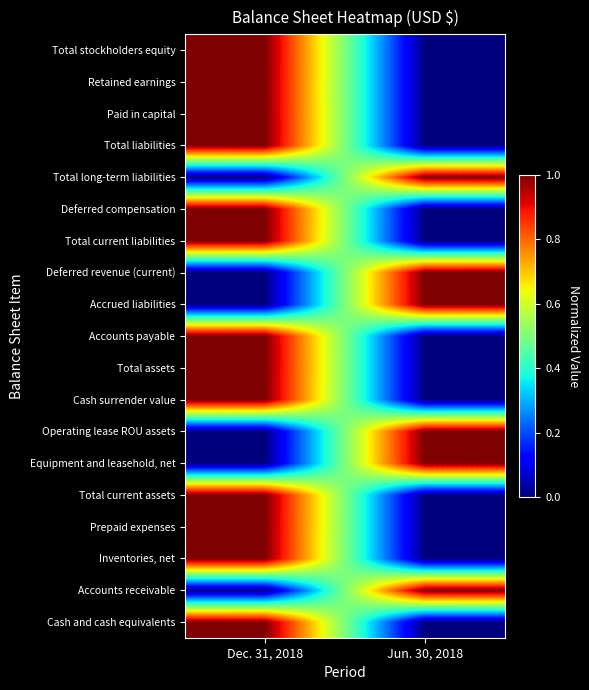

Reading left to right, transcribe all the data shown in this chart.

Cash and cash equivalents: Dec. 31, 2018=1	Jun. 30, 2018=0
Accounts receivable: Dec. 31, 2018=0	Jun. 30, 2018=1
Inventories, net: Dec. 31, 2018=1	Jun. 30, 2018=0
Prepaid expenses: Dec. 31, 2018=1	Jun. 30, 2018=0
Total current assets: Dec. 31, 2018=1	Jun. 30, 2018=0
Equipment and leasehold, net: Dec. 31, 2018=0	Jun. 30, 2018=1
Operating lease ROU assets: Dec. 31, 2018=0	Jun. 30, 2018=1
Cash surrender value: Dec. 31, 2018=1	Jun. 30, 2018=0
Total assets: Dec. 31, 2018=1	Jun. 30, 2018=0
Accounts payable: Dec. 31, 2018=1	Jun. 30, 2018=0
Accrued liabilities: Dec. 31, 2018=0	Jun. 30, 2018=1
Deferred revenue (current): Dec. 31, 2018=0	Jun. 30, 2018=1
Total current liabilities: Dec. 31, 2018=1	Jun. 30, 2018=0
Deferred compensation: Dec. 31, 2018=1	Jun. 30, 2018=0
Total long-term liabilities: Dec. 31, 2018=0	Jun. 30, 2018=1
Total liabilities: Dec. 31, 2018=1	Jun. 30, 2018=0
Paid in capital: Dec. 31, 2018=1	Jun. 30, 2018=0
Retained earnings: Dec. 31, 2018=1	Jun. 30, 2018=0
Total stockholders equity: Dec. 31, 2018=1	Jun. 30, 2018=0